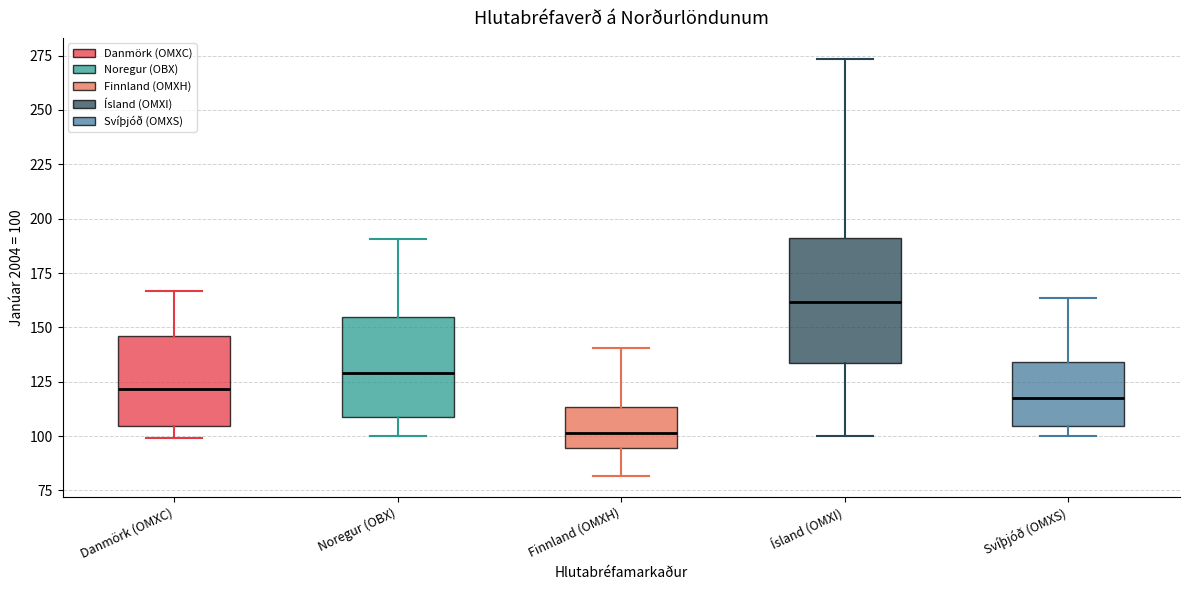

Comparing the boxes themselves (not the whiskers), which one is the tallest?

Ísland (OMXI)